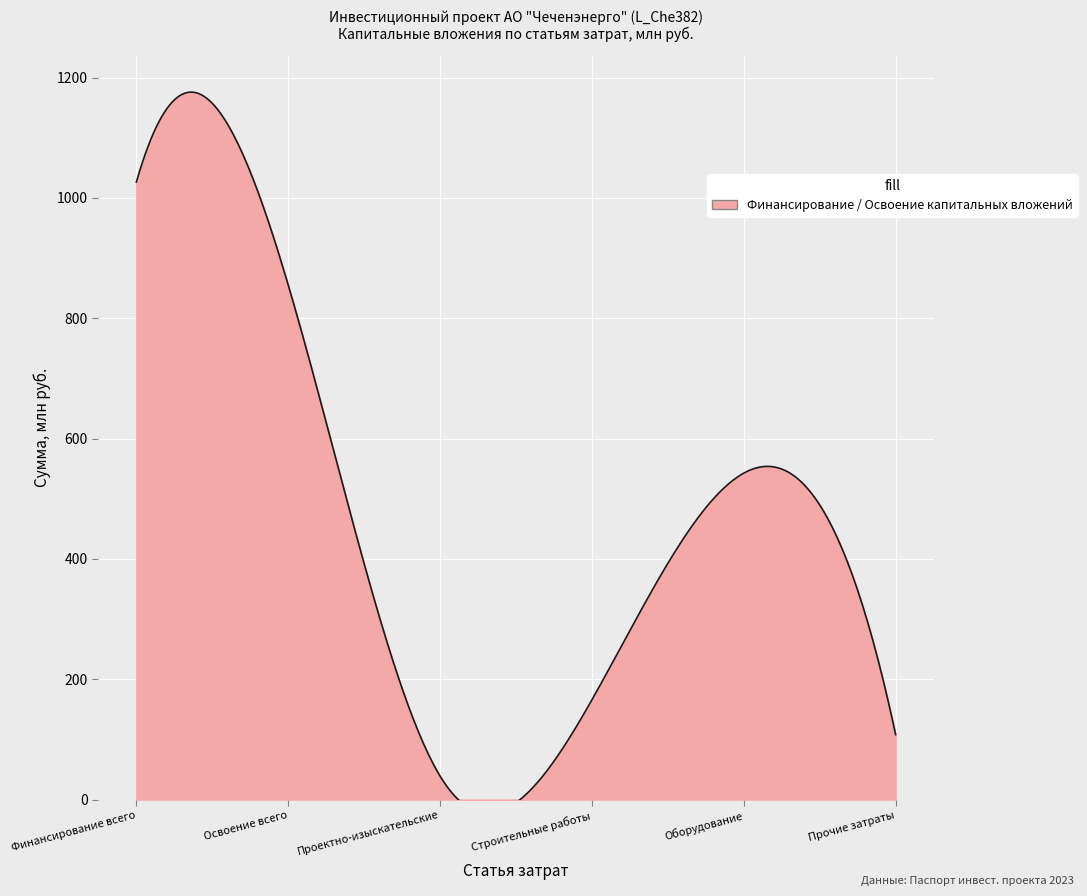

The chart shows a value of 542.6 at Оборудование. True or false?

True